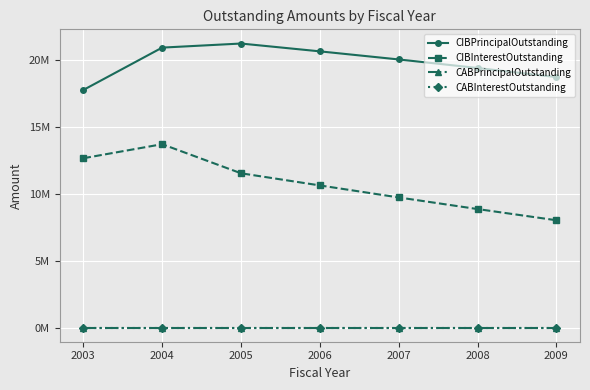

What is the spread (max minus min) of values at 2008?

19410000.0